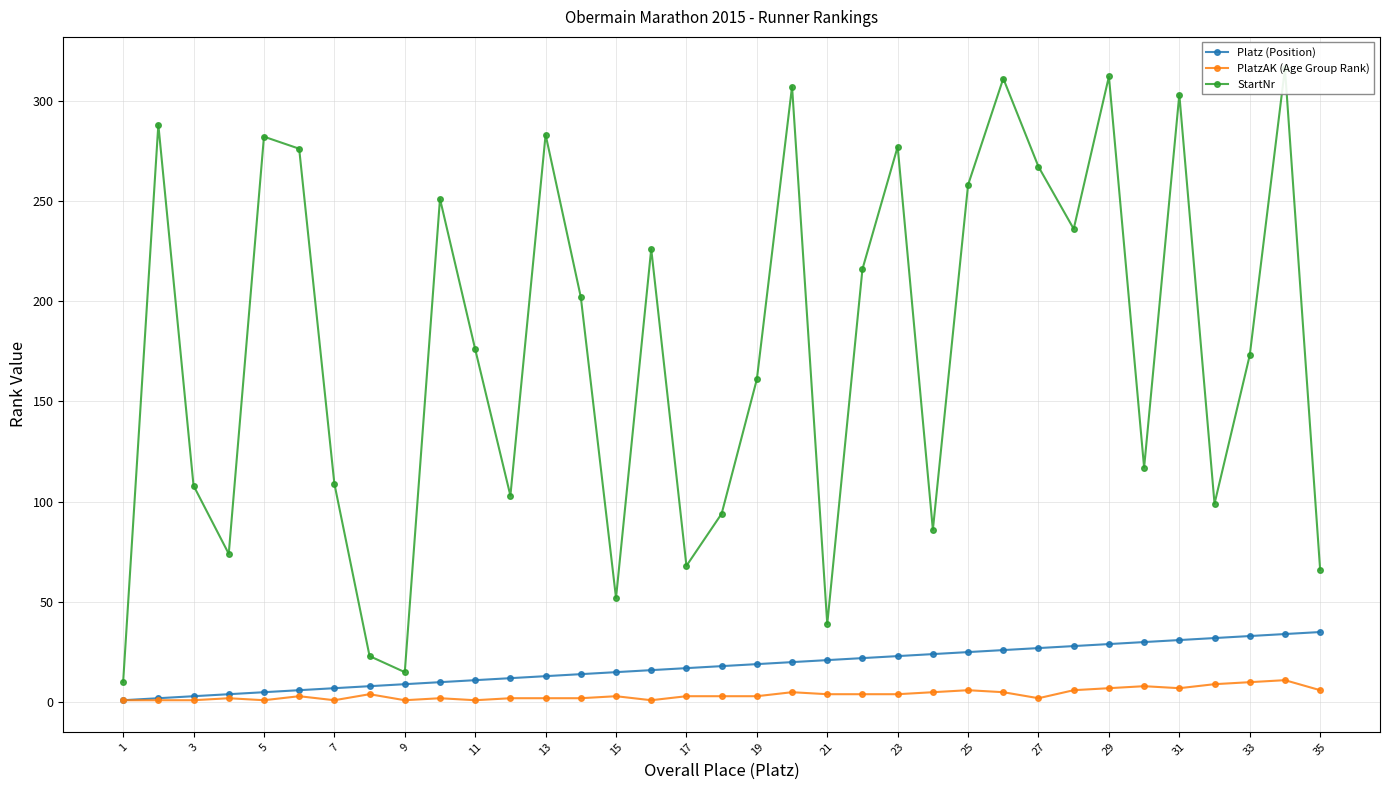

The value of Platz (Position) at 35 is 35. True or false?

True